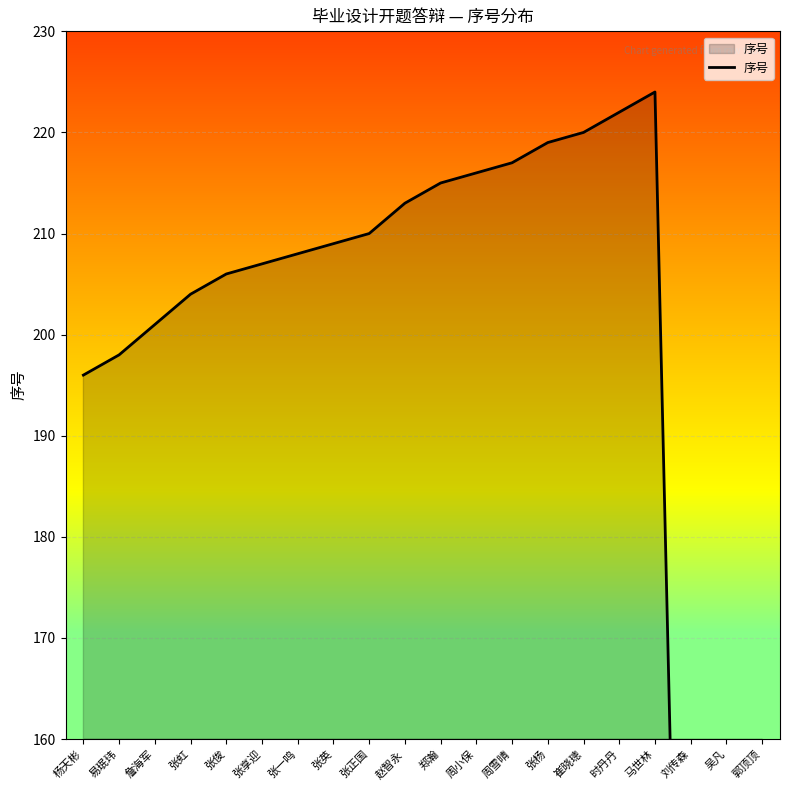

True or false: the data has more than 0 interior local peaks.

True